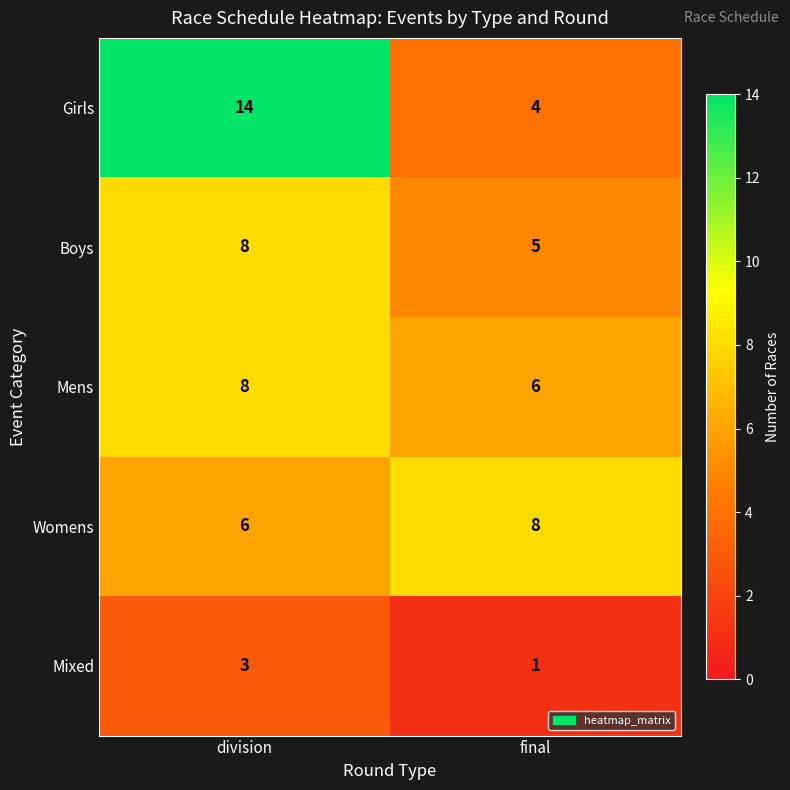

What is the approximate value of Girls at division, to the nearest 5?

15